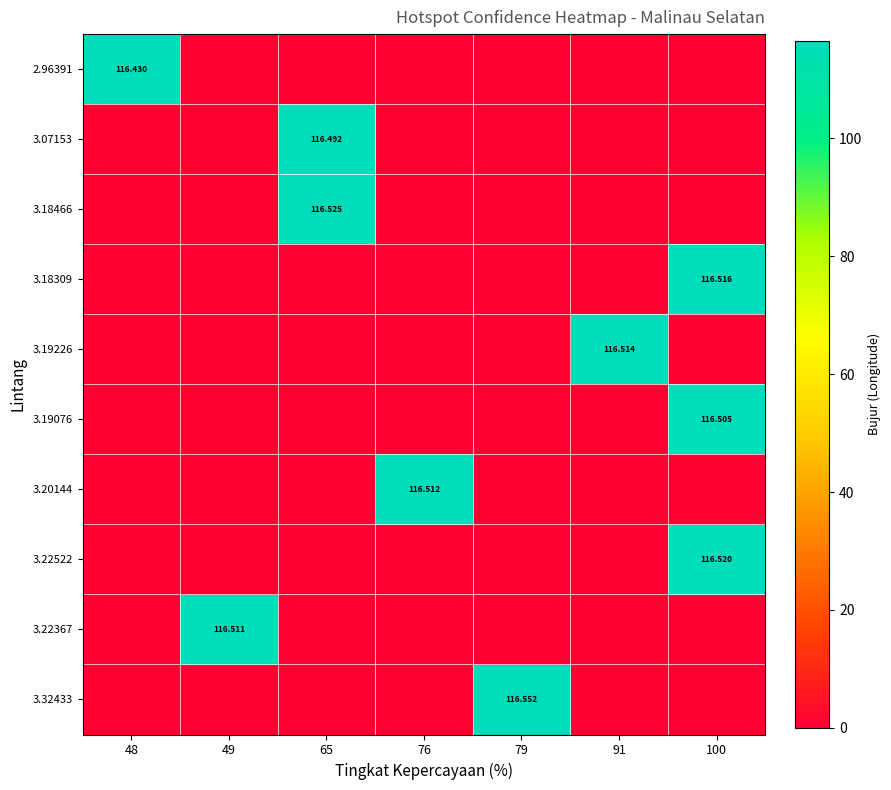

Rank the series by their maximum value, from lowest to highest.

2.96391, 3.07153, 3.19076, 3.22367, 3.20144, 3.19226, 3.18309, 3.22522, 3.18466, 3.32433